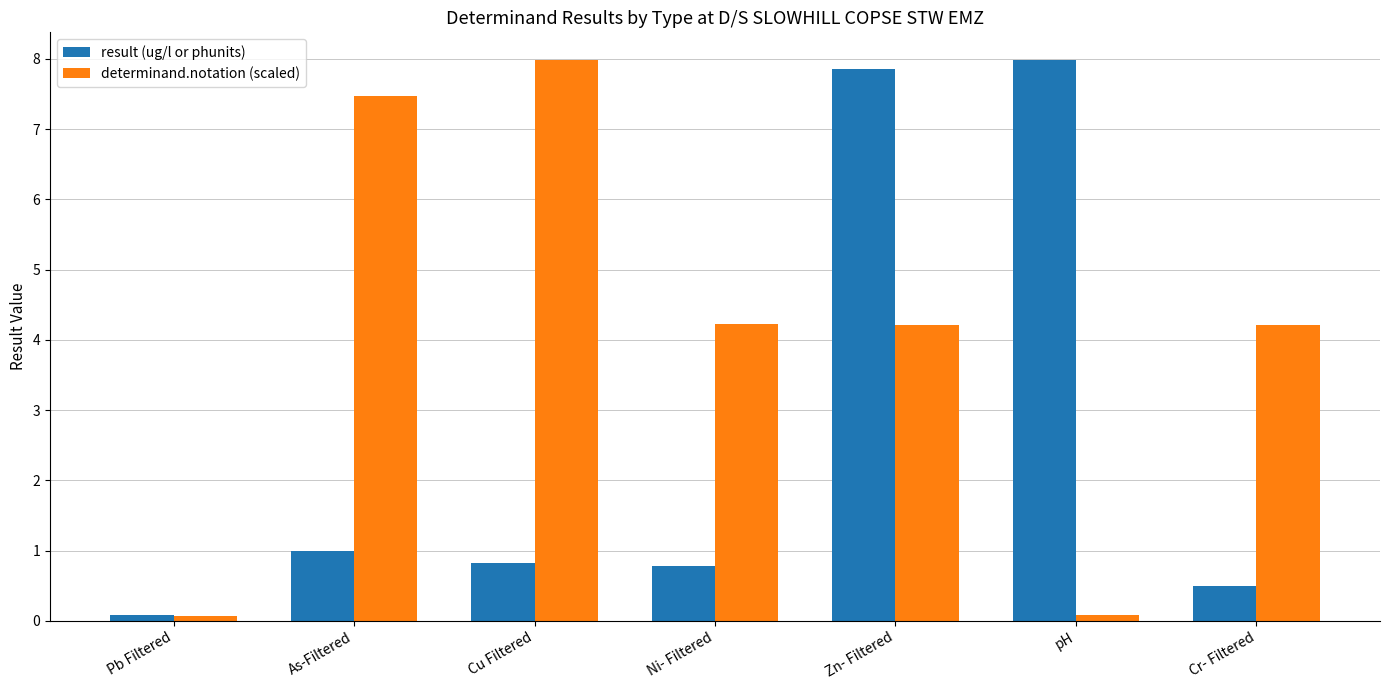

Reading left to right, transcribe all the data shown in this chart.

result (ug/l or phunits): 0.1	1.0	0.8	0.8	7.9	8.0	0.5
determinand.notation (scaled): 0.1	7.5	8.0	4.2	4.2	0.1	4.2